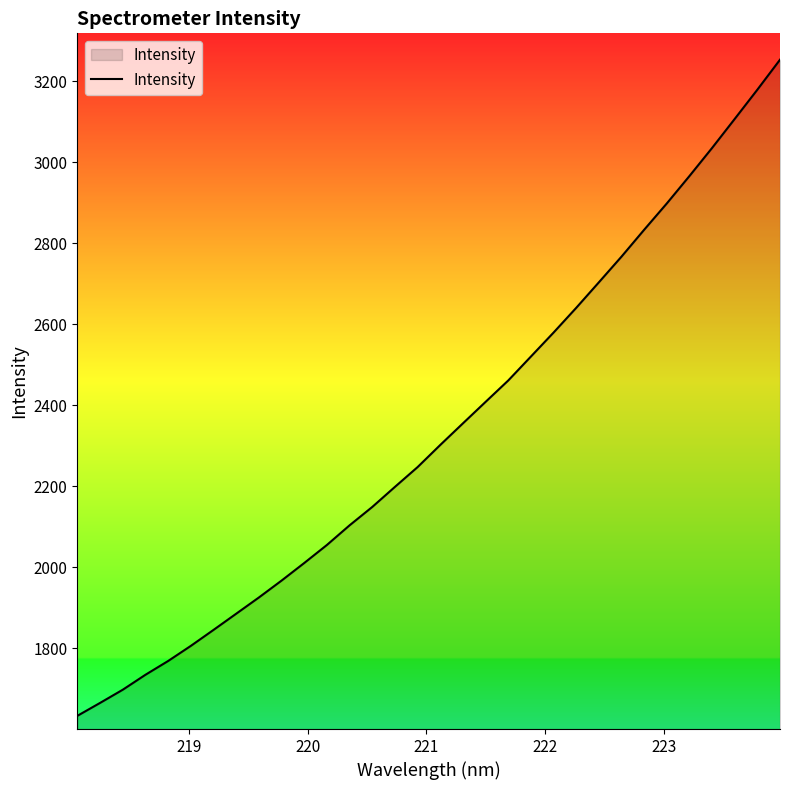

What is the maximum value shown in the chart?

3253.2